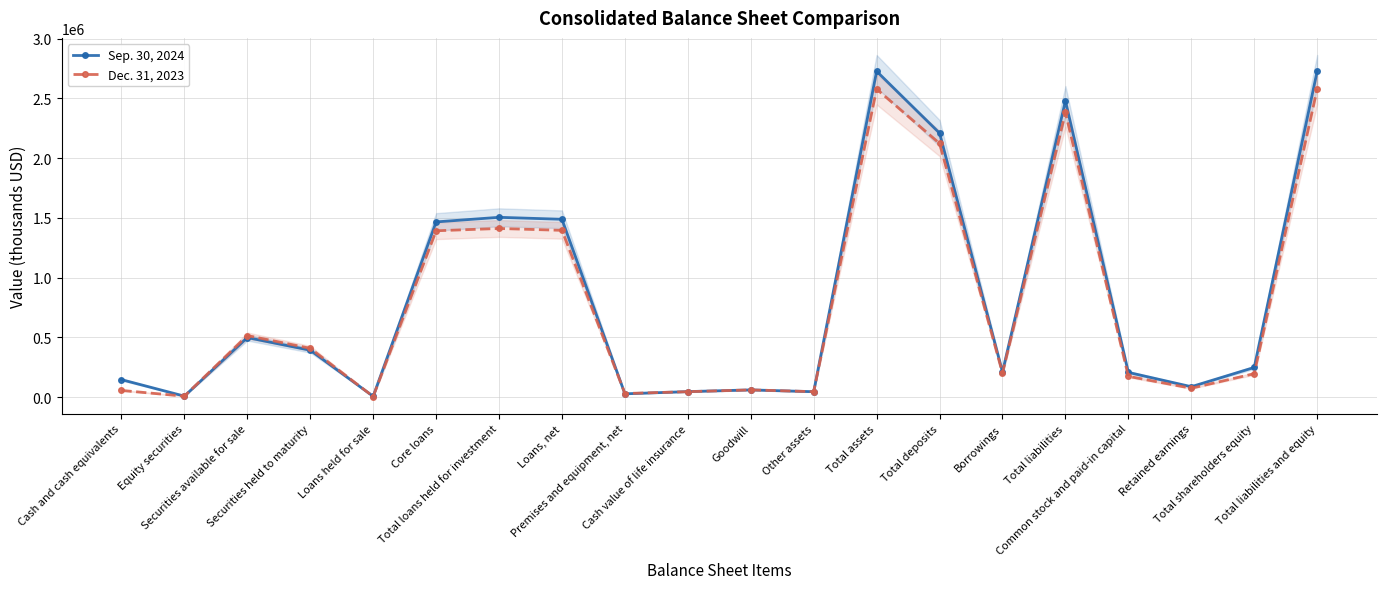

Between Total liabilities and equity and Borrowings, which is larger?

Total liabilities and equity